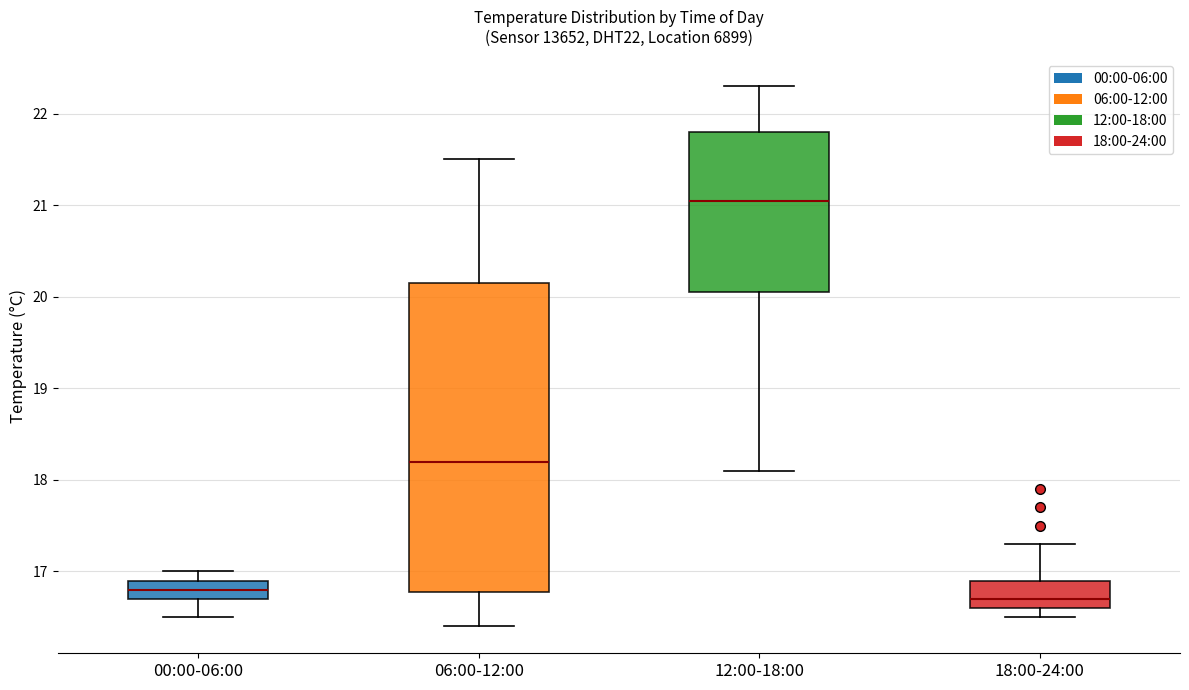

Which box's median line is the lowest?

18:00-24:00